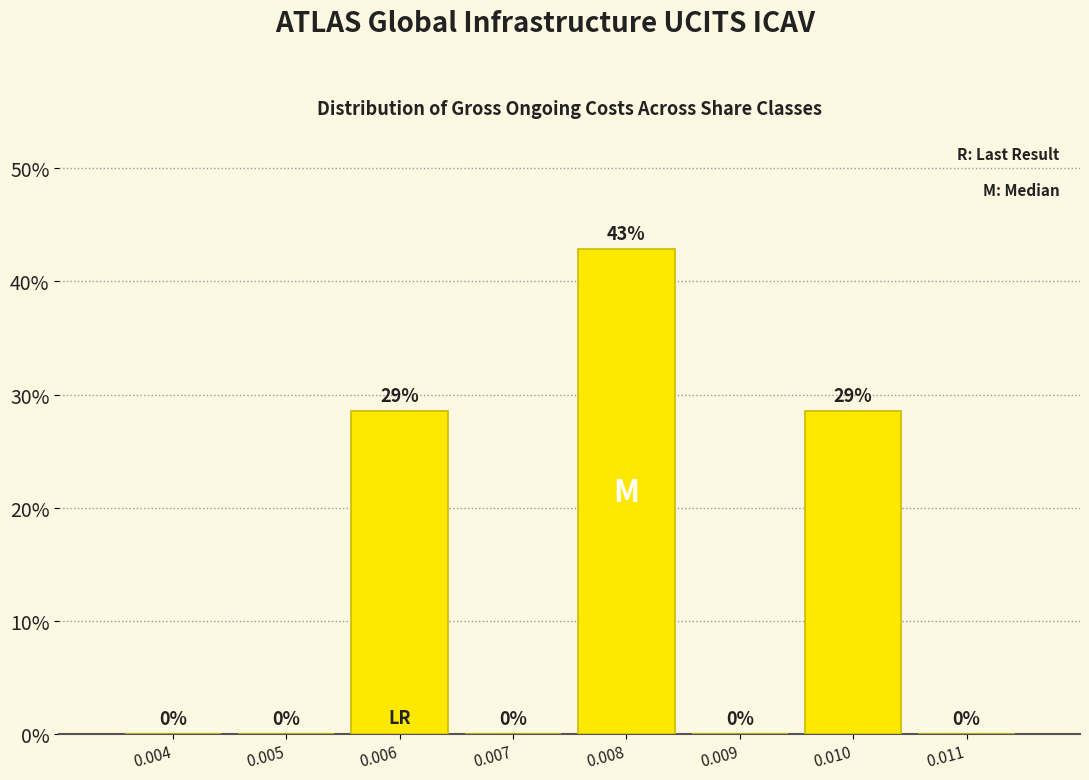

Are the bars horizontal?

No